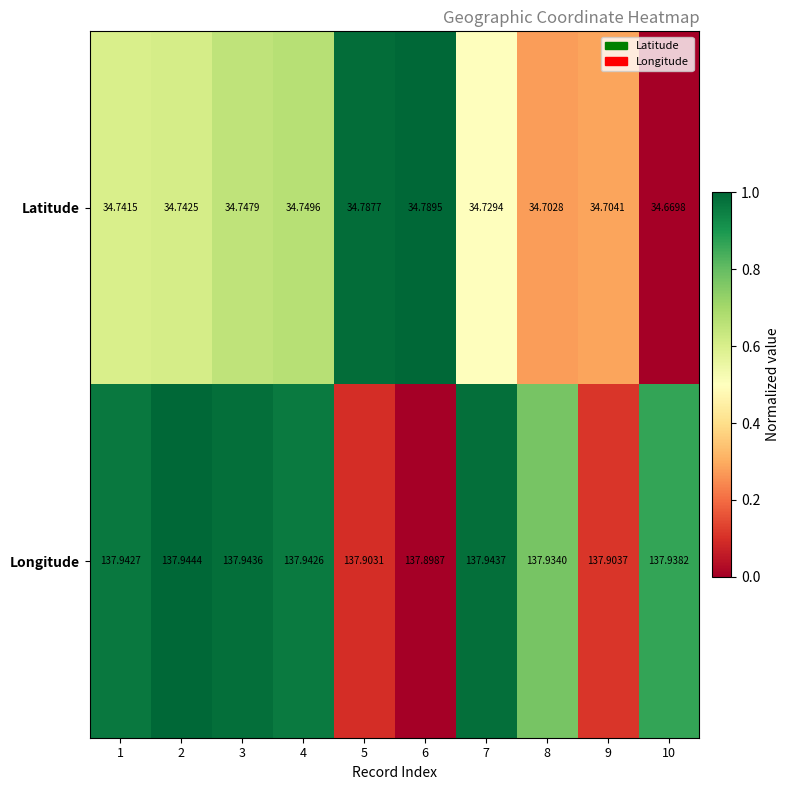

Rank the series by their average value, from highest to lowest.

Longitude, Latitude